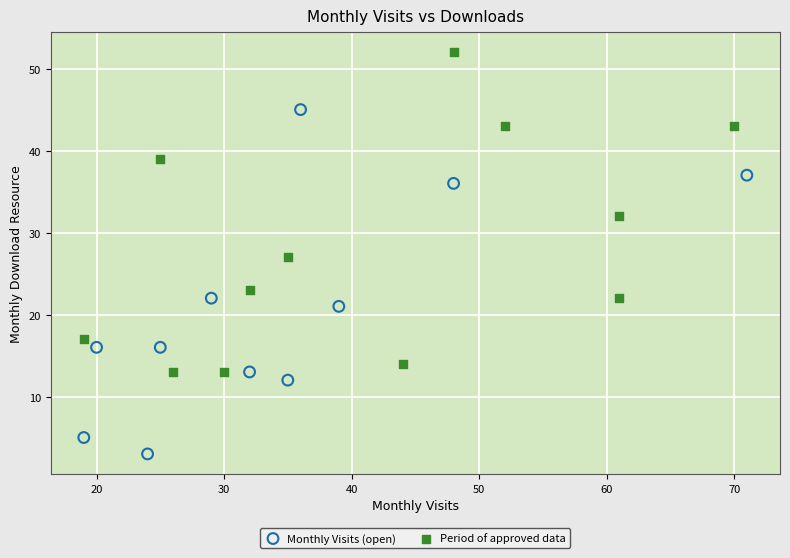

Which series contains the lowest Y value?

Monthly Visits (open)